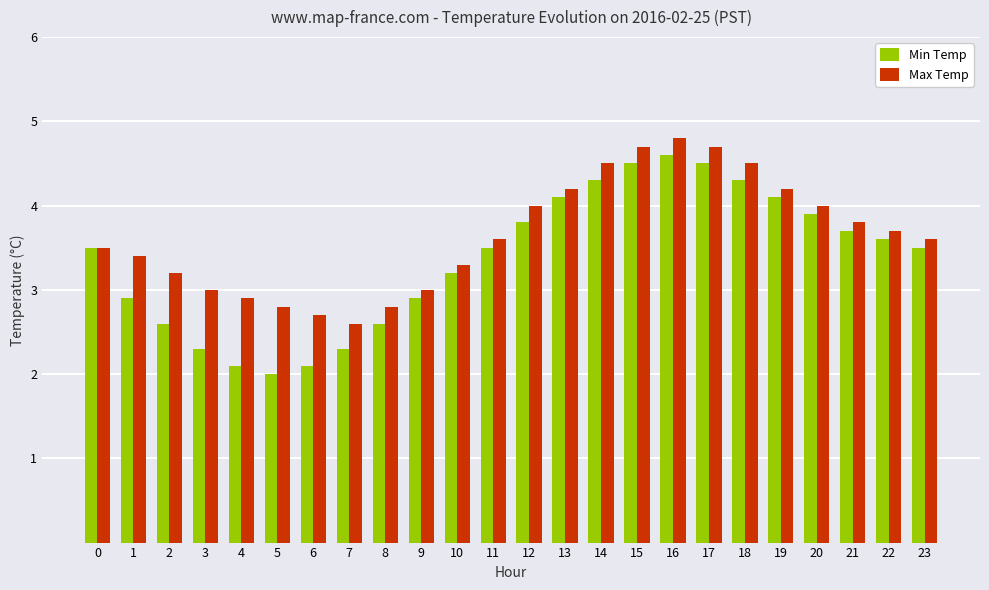

Which series has the widest spread of values?

Min Temp